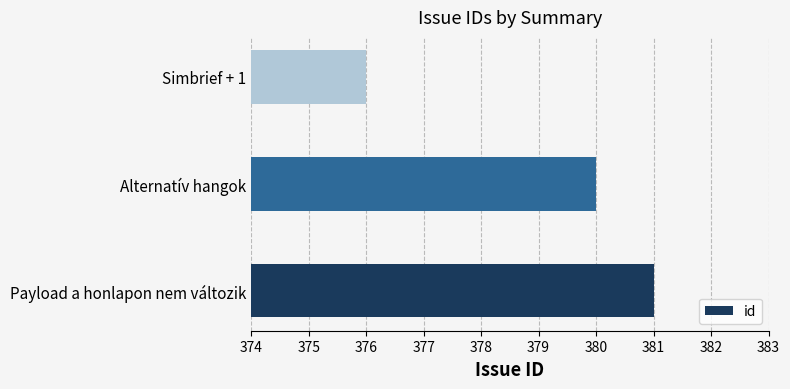

How many bars are there in total?

3